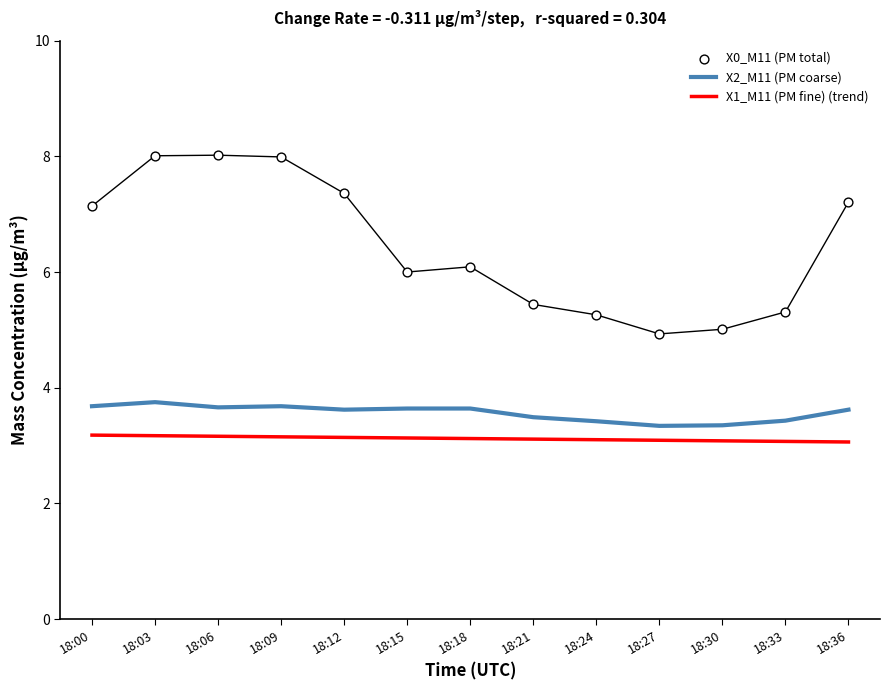

At how many categories does at least one series exceed 7?

6